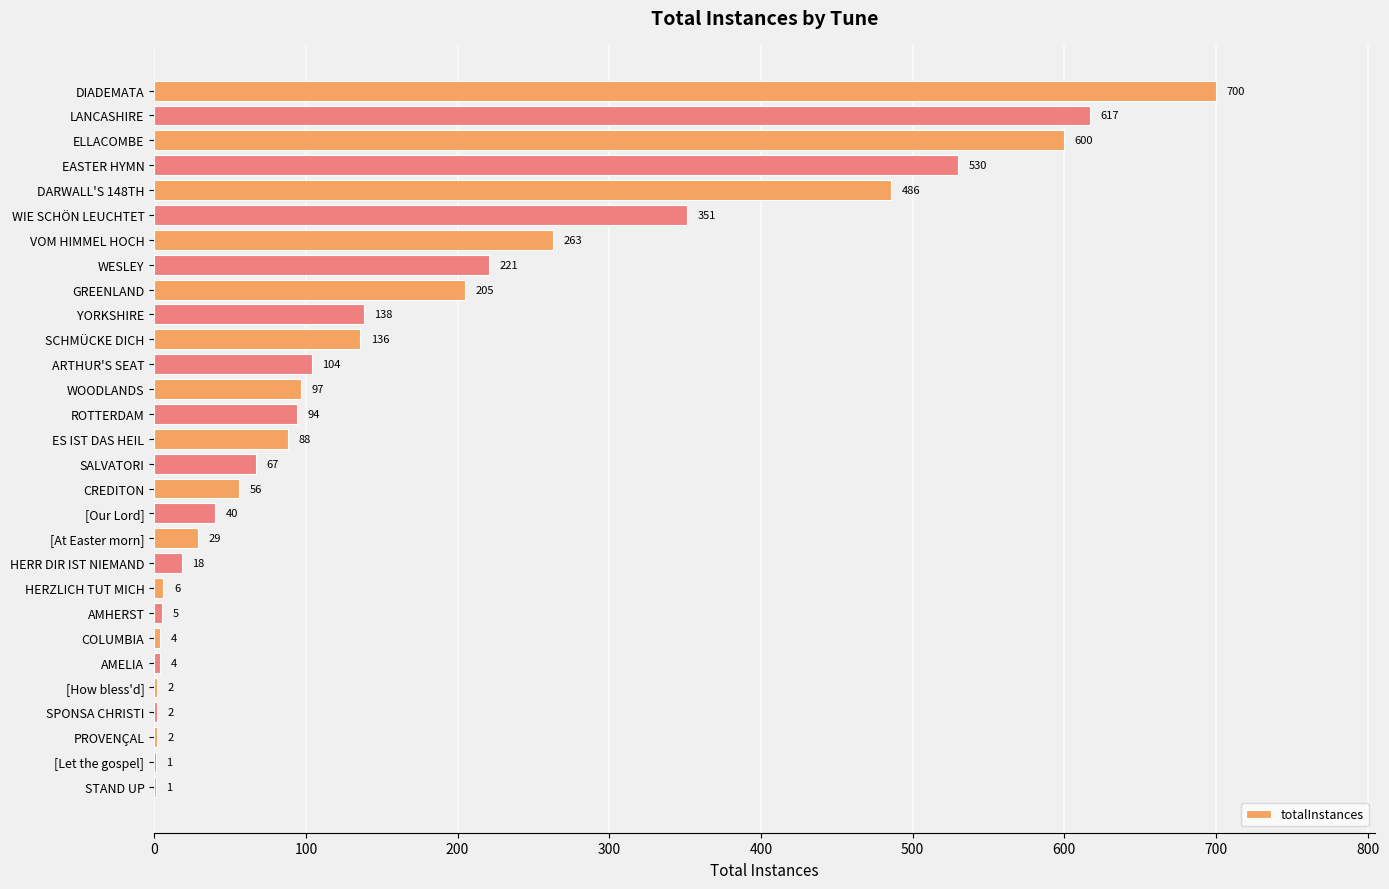

What is the approximate value at WOODLANDS?

97